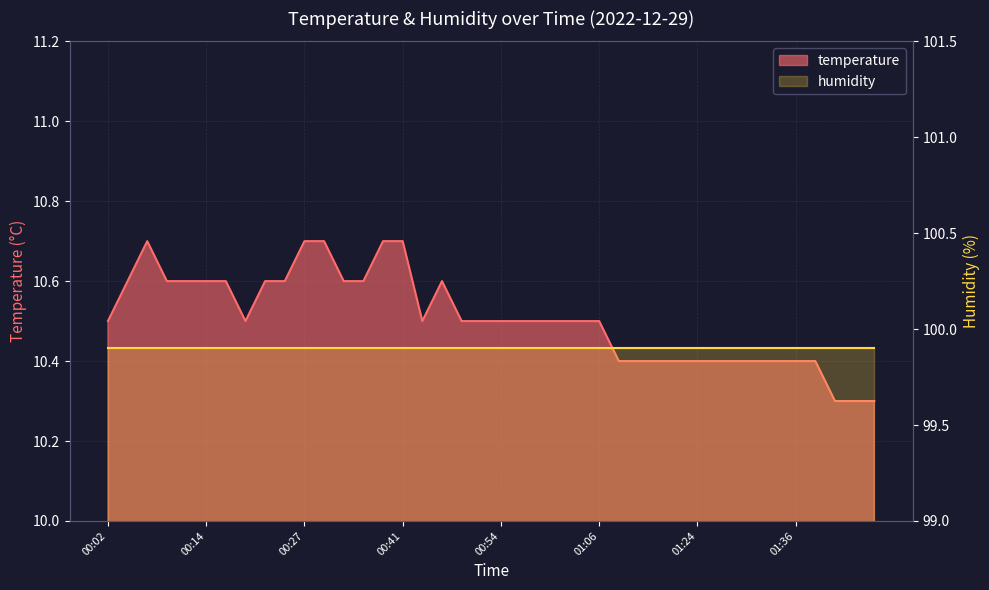

What is the value of the 10th point from the left?

10.6